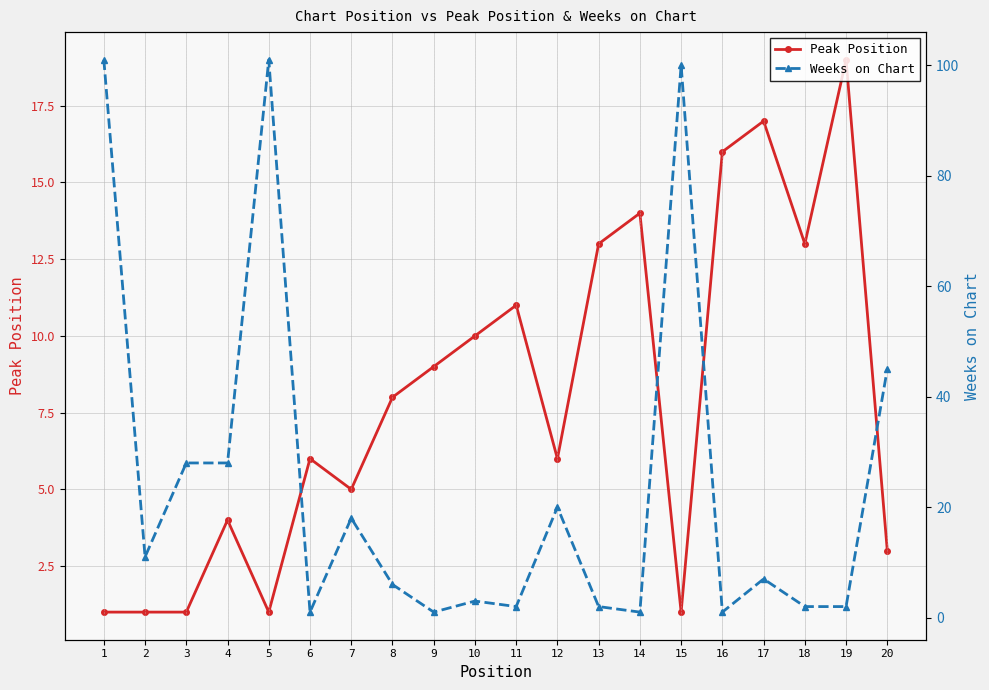

What is the sum of all Weeks on Chart values?

480